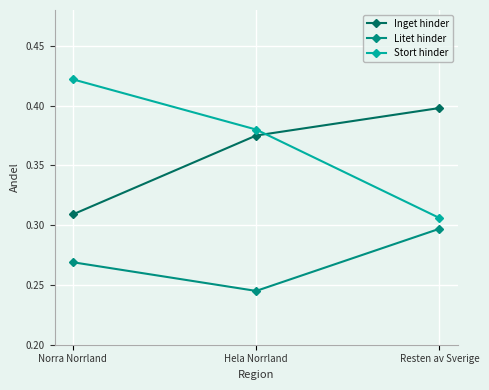

How many lines are shown in the chart?

3